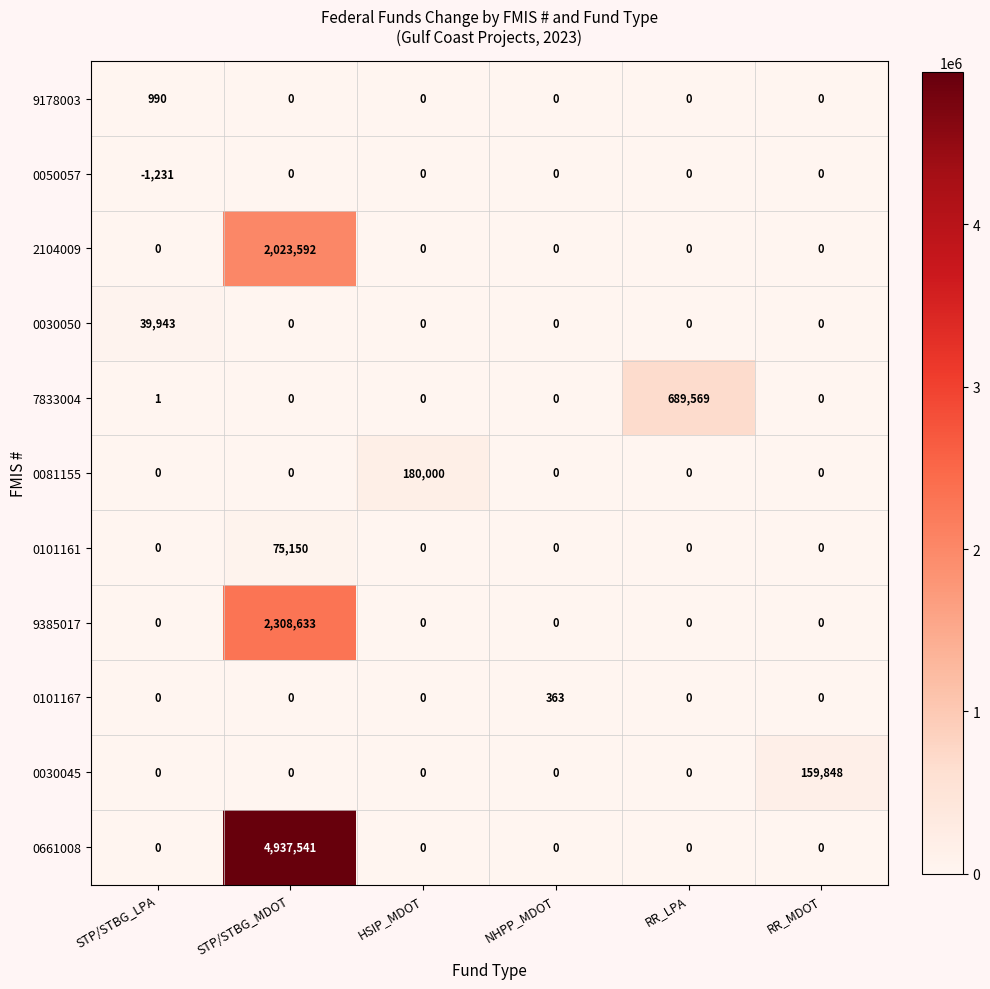

At which category is the sum across all series the highest?

STP/STBG_MDOT